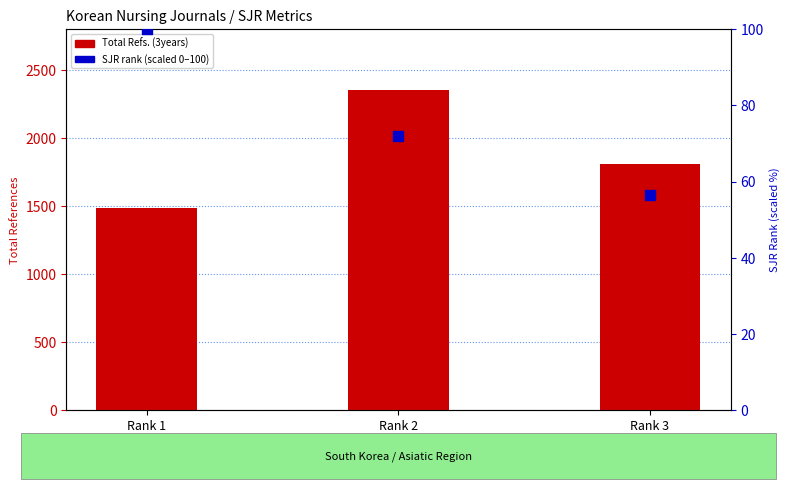

Which series has the widest spread of Y values?

Total Refs. (3years)